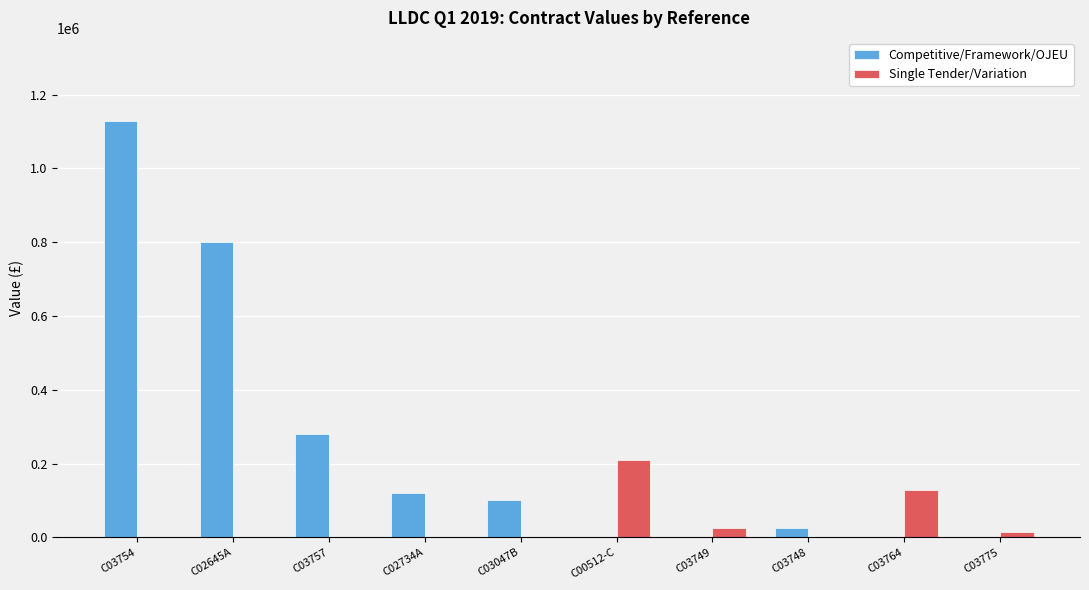

Which series changed the most between C03754 and C02734A?

Competitive/Framework/OJEU